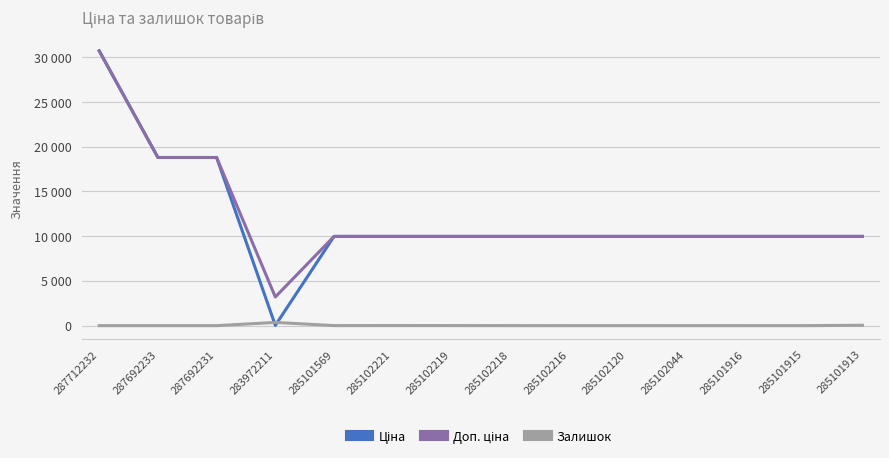

Which series has the widest spread of values?

Ціна